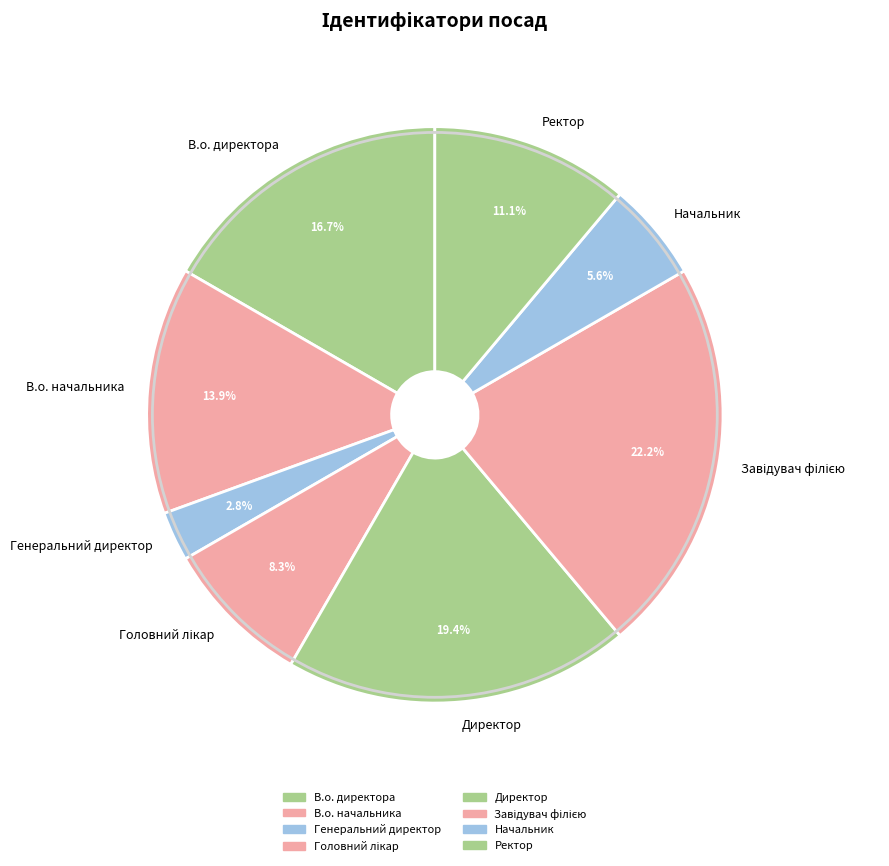

How many segments does this pie chart have?

8